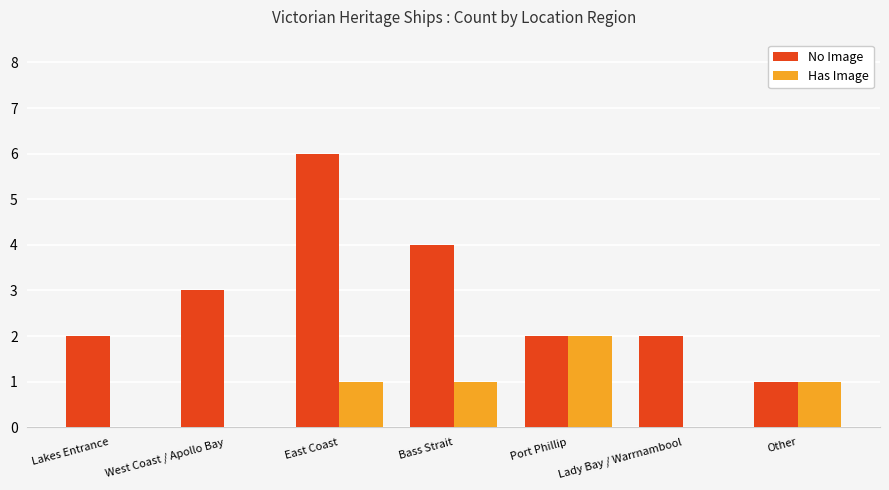

What is the greatest value displayed?

6